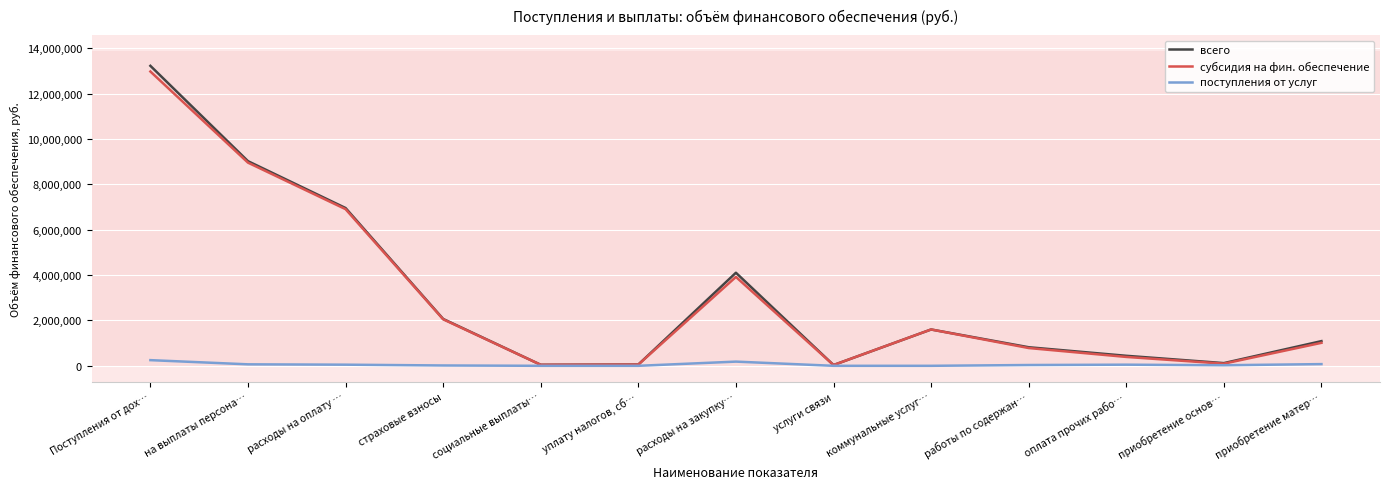

At which label does всего first exceed 1088055?

Поступления от дох…